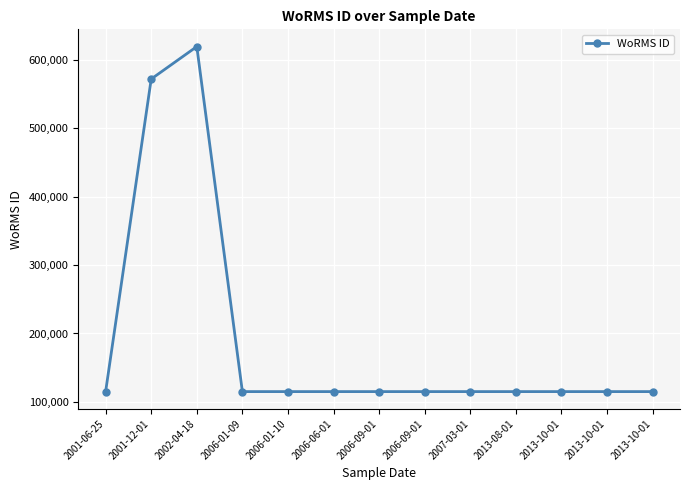

True or false: the data has more than 0 interior local peaks.

True